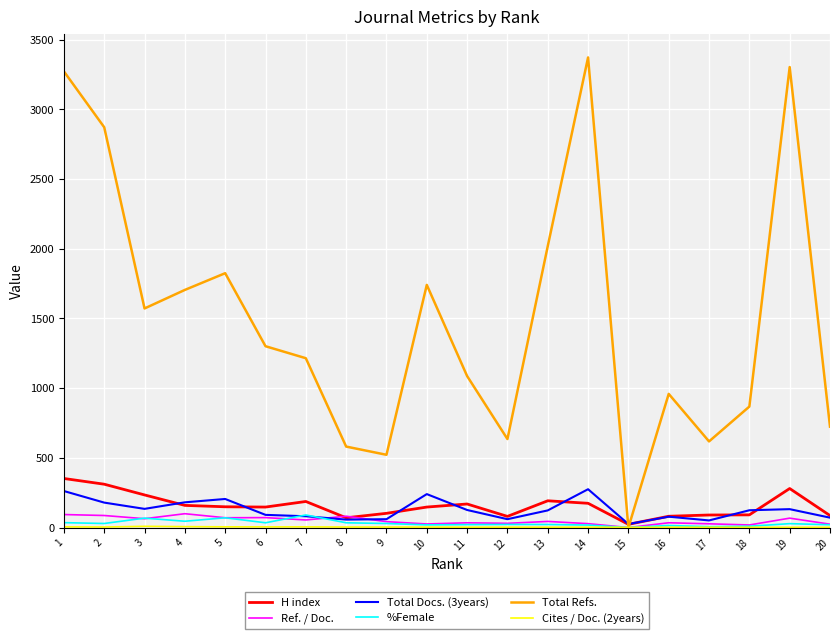

The value of Total Refs. at 14 is 3373.0. True or false?

True